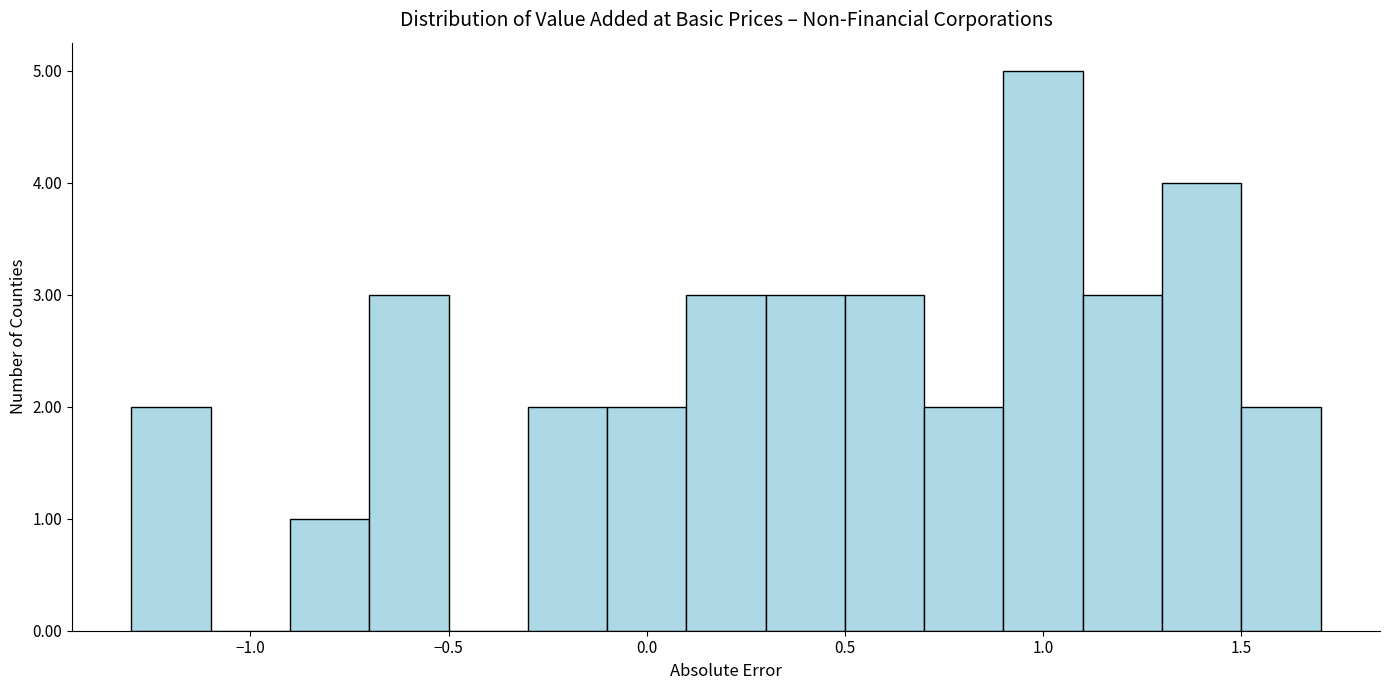

What is the height of the bar covering 1.1 to 1.3 on the x-axis? The values are not printed on the chart, so give them approximately, as read against the axis.

3